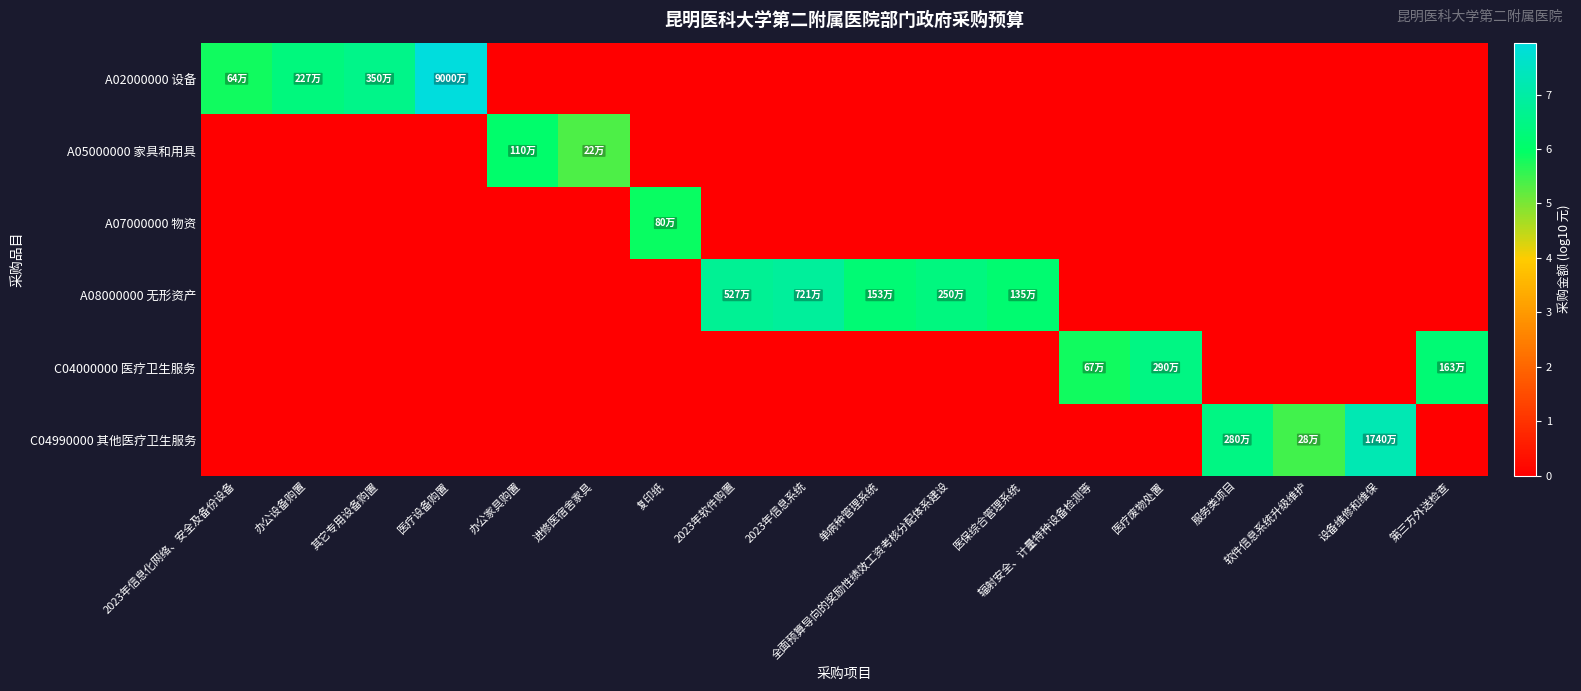

What is the total value across all series at 2023年信息系统?

6.9